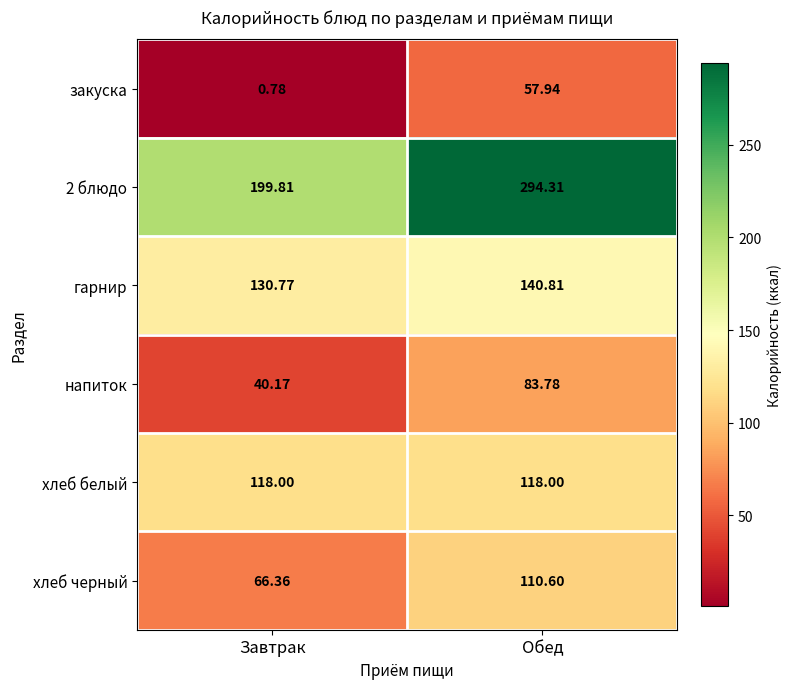

How many data points in 2 блюдо are less than 294?

1